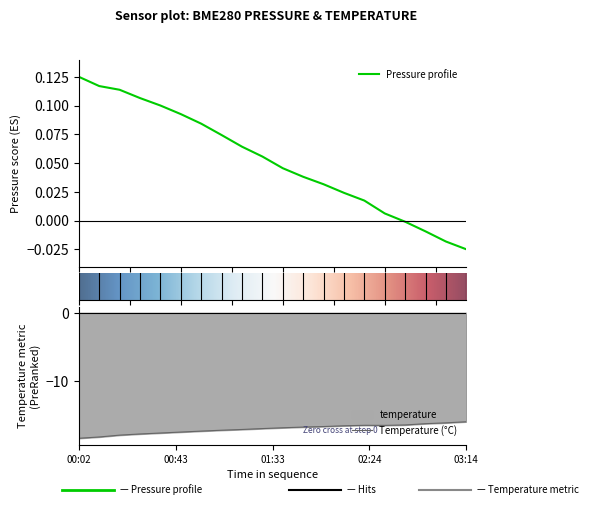

Reading right to left, what are all the values shown in this chart?

pressure: -0.0	-0.0	-0.0	-0.0	0.0	0.0	0.0	0.0	0.0	0.0	0.1	0.1	0.1	0.1	0.1	0.1	0.1	0.1	0.1	0.1
temperature: -16.0	-16.1	-16.2	-16.4	-16.5	-16.5	-16.6	-16.7	-16.7	-16.8	-17.0	-17.1	-17.2	-17.3	-17.5	-17.6	-17.8	-17.9	-18.2	-18.4